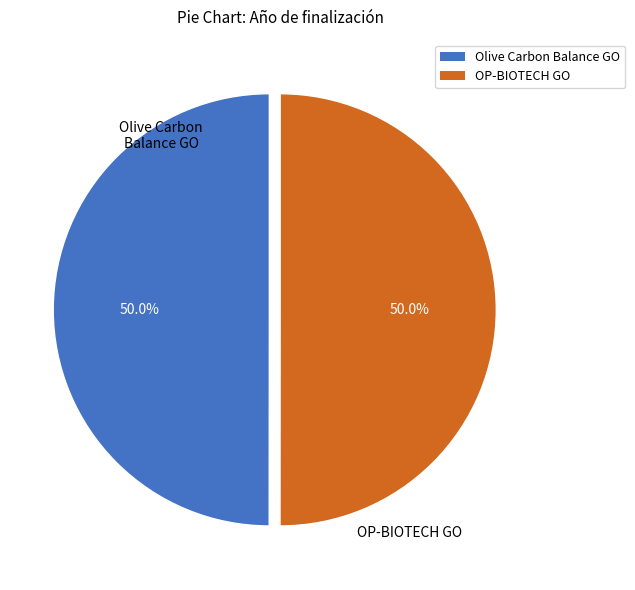

How many segments does this pie chart have?

2